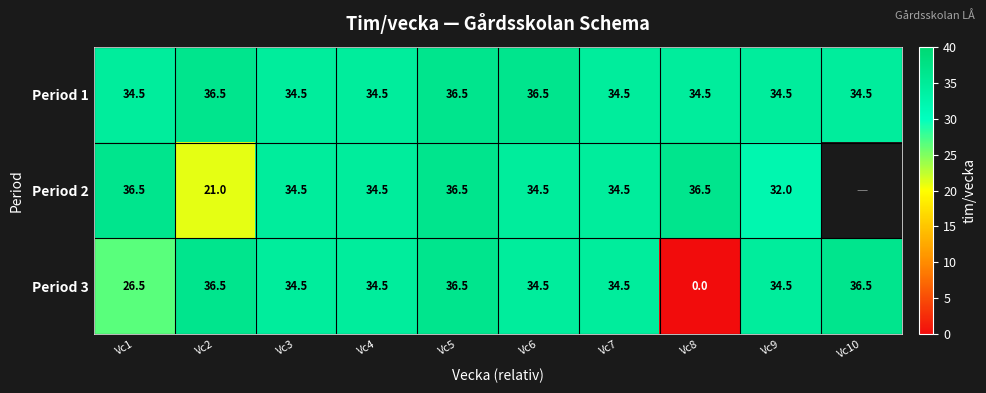

At how many categories does at least one series exceed 23?

10